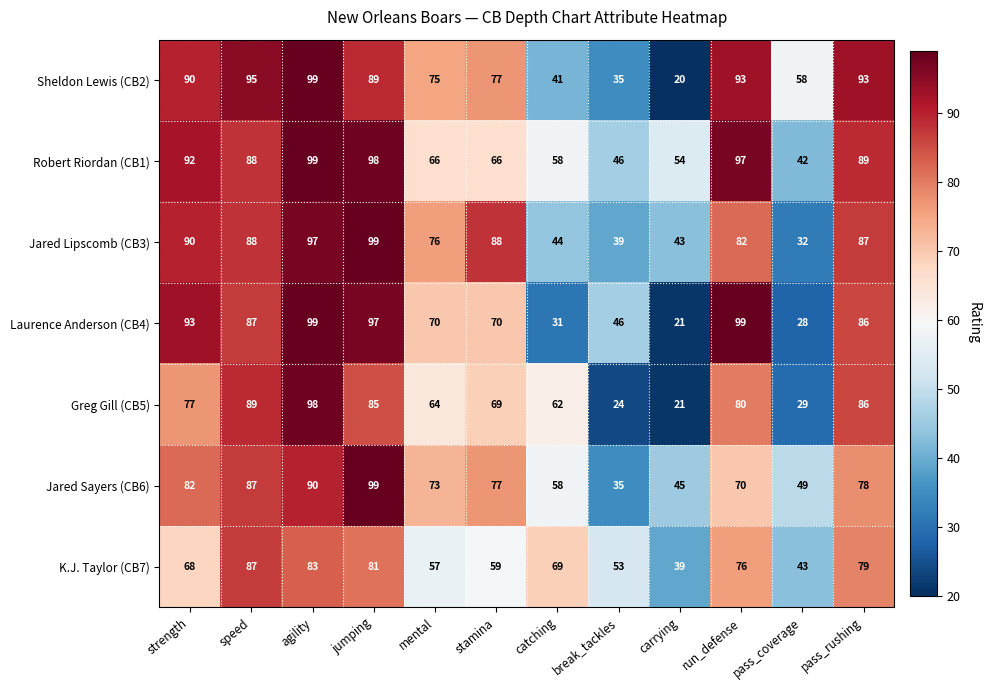

At which category does the chart reach its minimum across all series?

carrying